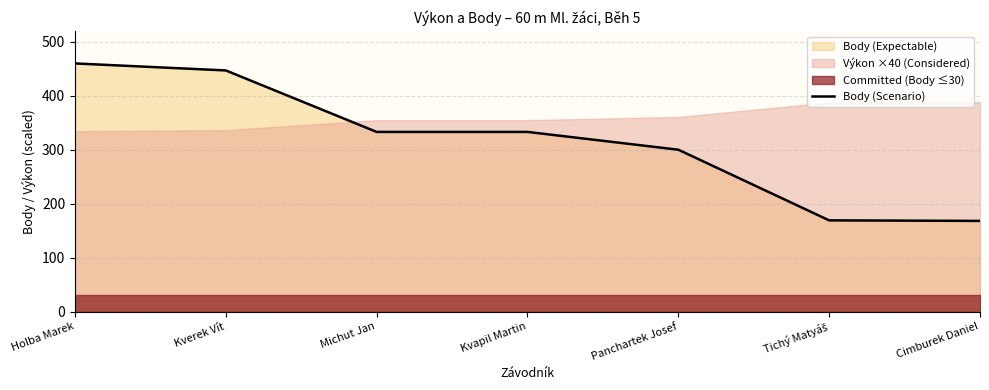

Rank the categories by value from highest to lowest.

Holba Marek, Kverek Vít, Michut Jan, Kvapil Martin, Panchartek Josef, Tichý Matyáš, Cimburek Daniel